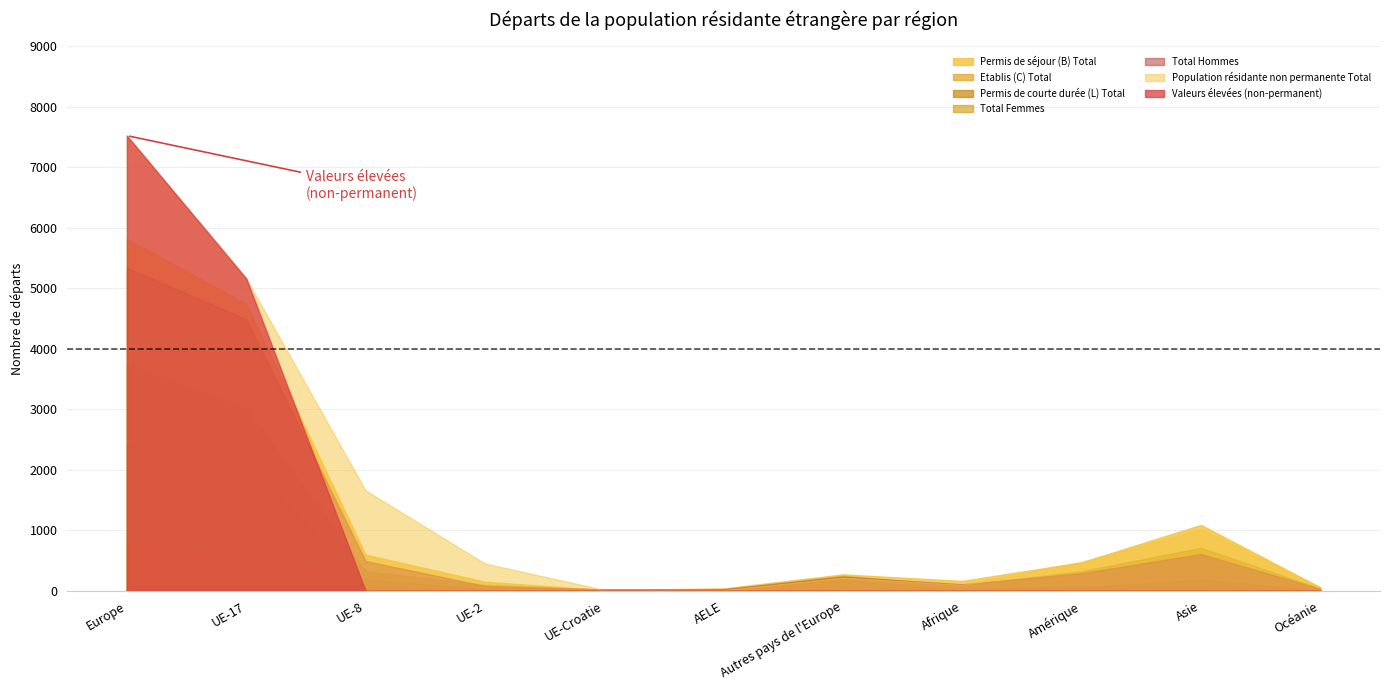

What is the label of the 8th point from the left?

Afrique